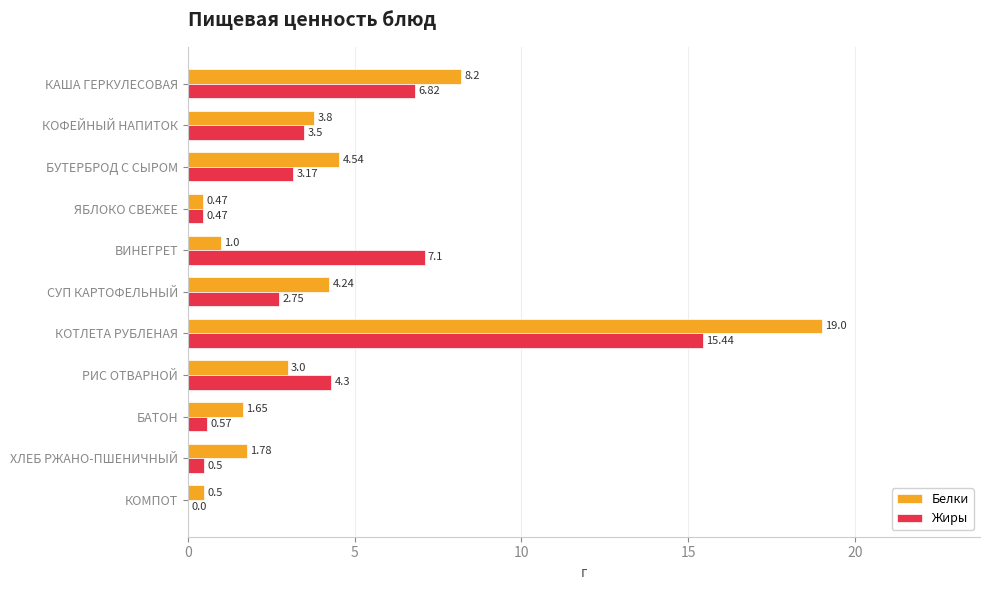

What is the sum of the Белки values at КОМПОТ and КОТЛЕТА РУБЛЕНАЯ?

19.5